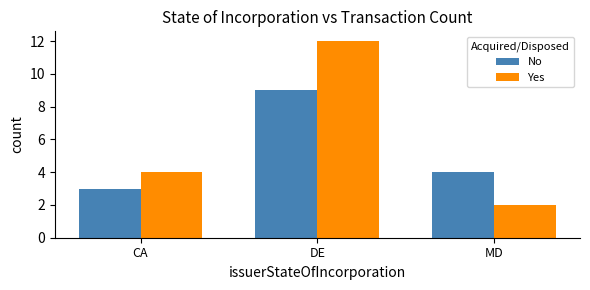

How many Yes values are between 2 and 12?

3